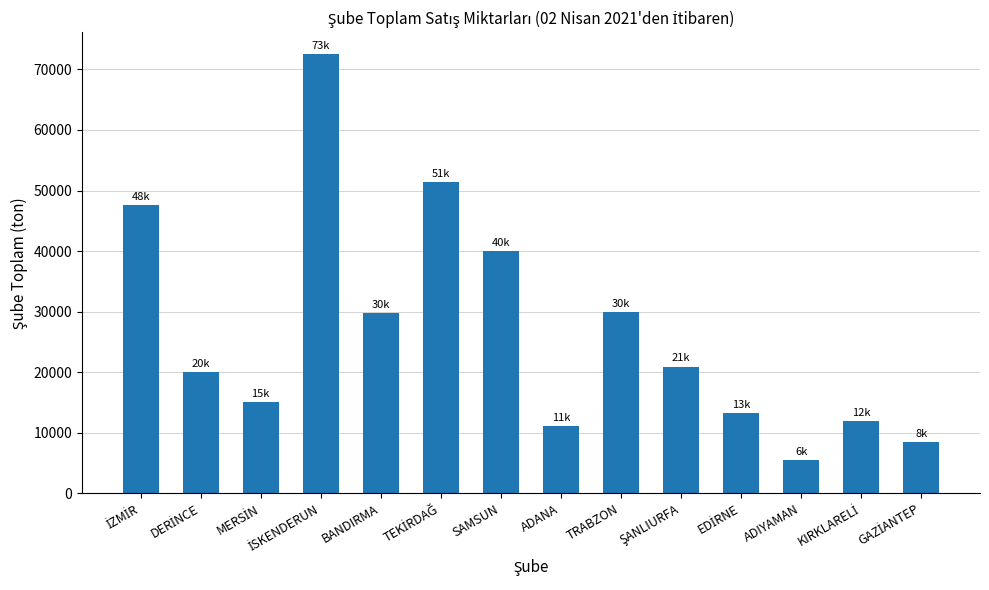

What is the average value?

26960